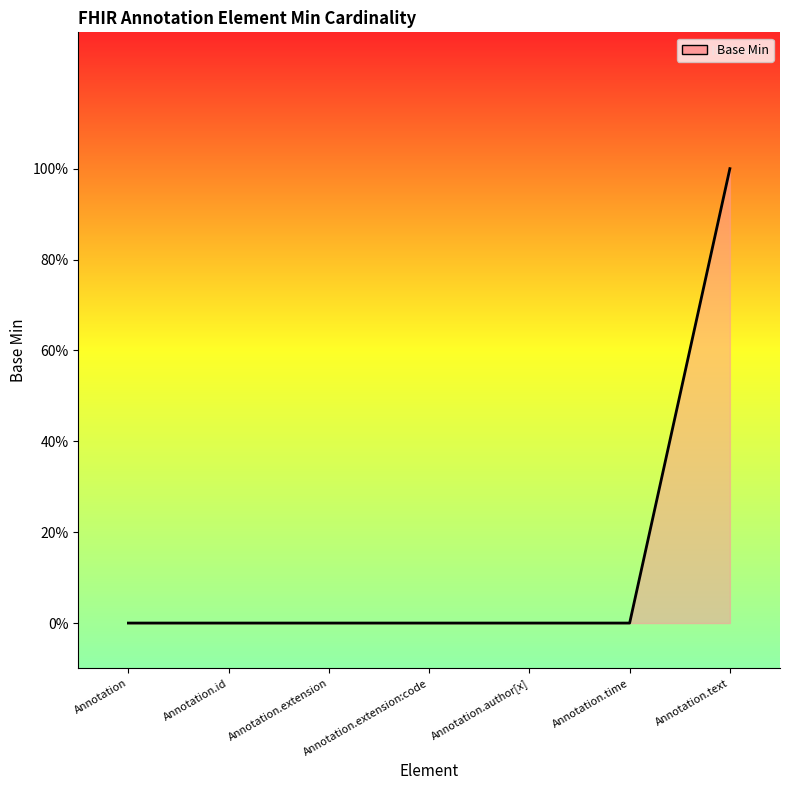

Does the chart display data point markers on the line(s)?

No